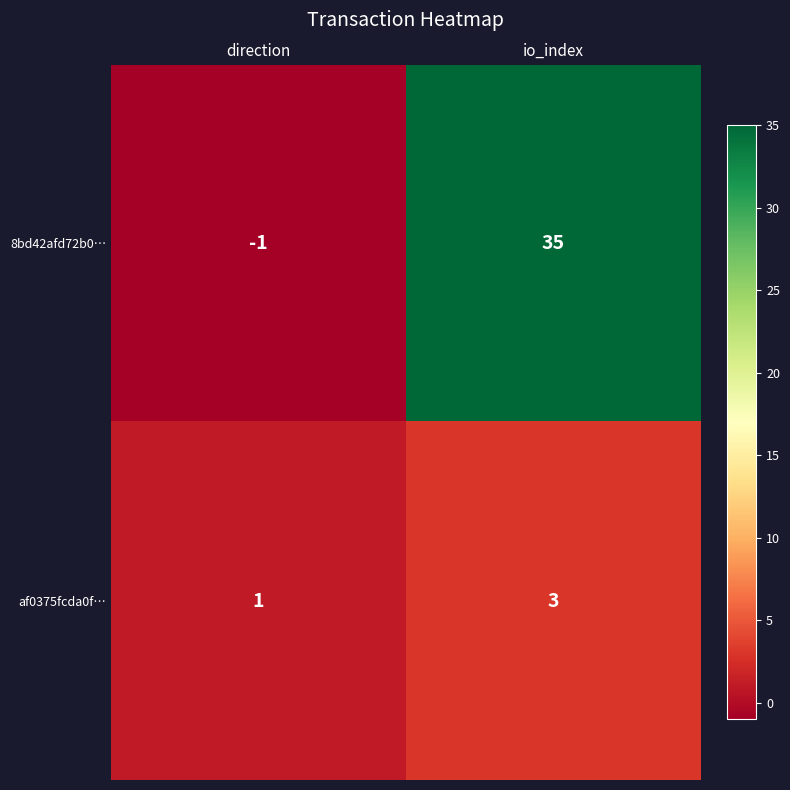

Which series has the widest spread of values?

8bd42afd72b0…